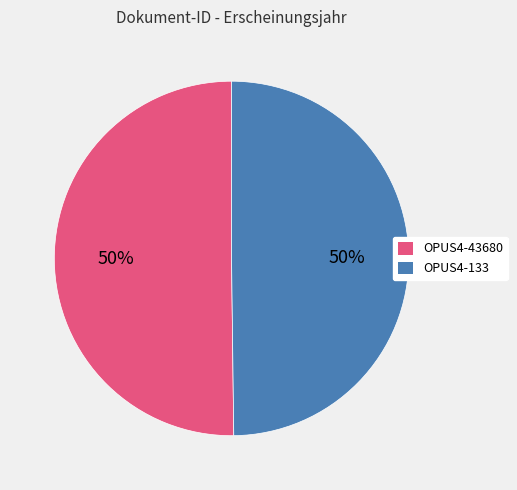

To the nearest percent, what is the average slice percentage?

50%